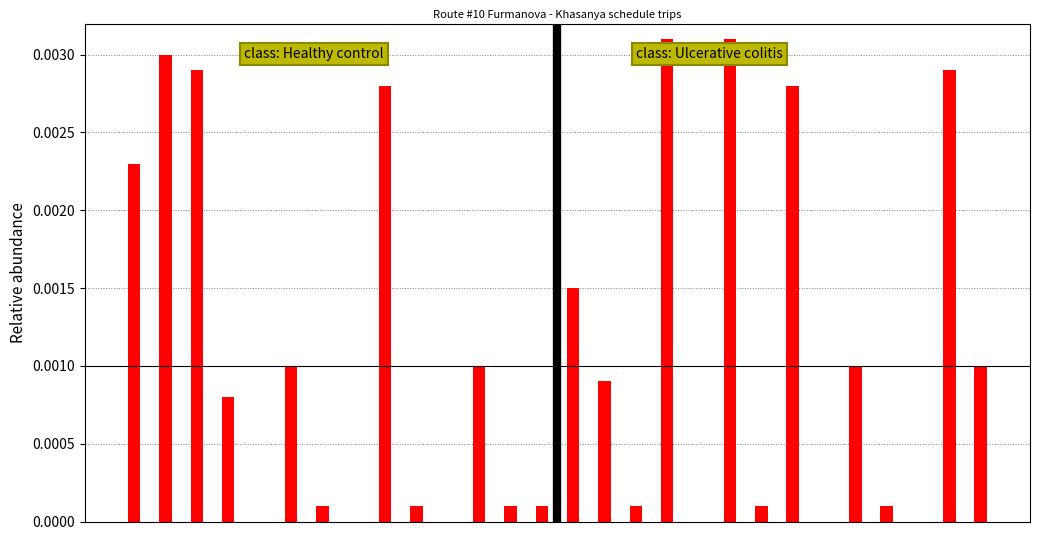

Does the chart contain stacked bars?

No